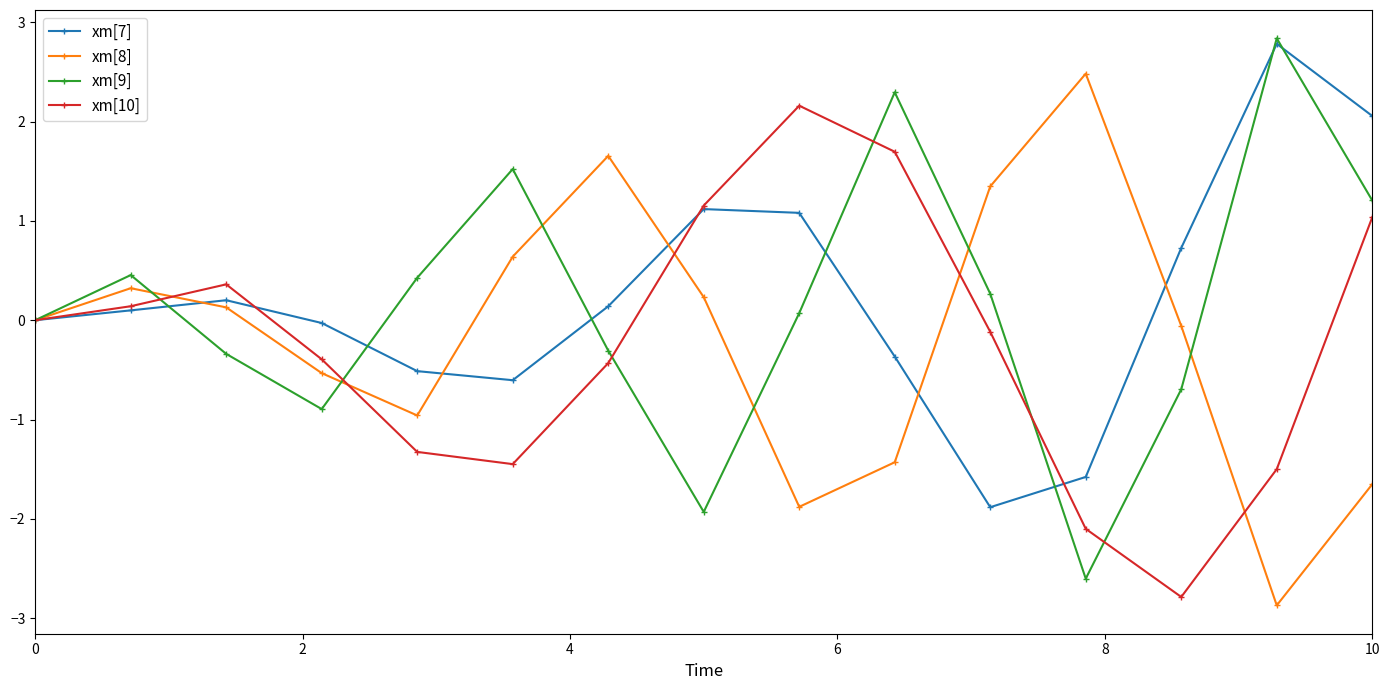

What is the maximum value for xm[7]?

2.8